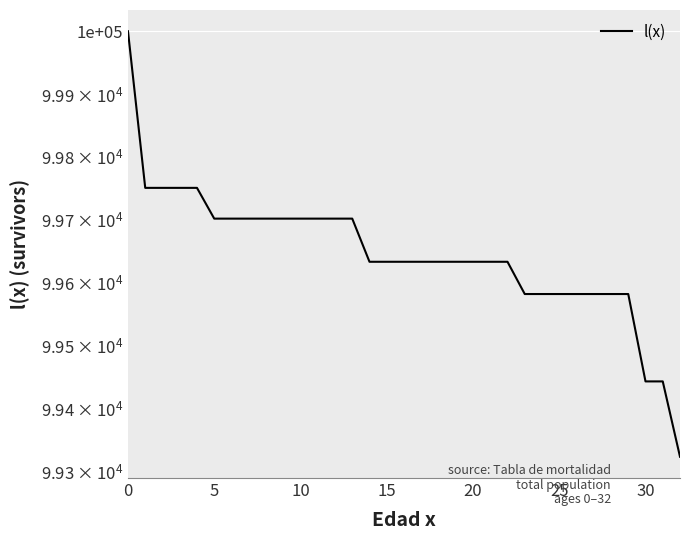

True or false: the data has more than 1 interior local peaks.

False